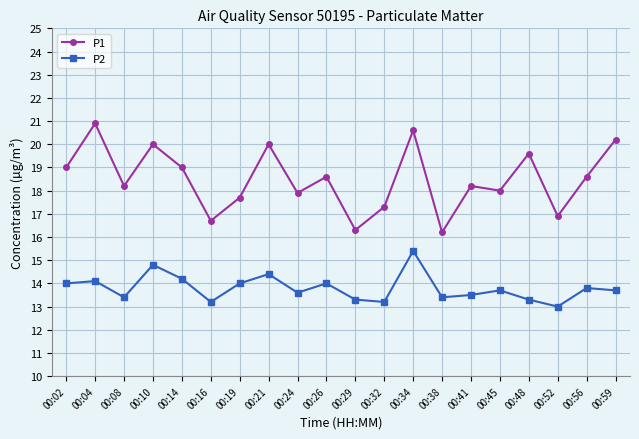

What is the difference between the P2 values at 00:14 and 00:32?

1.0